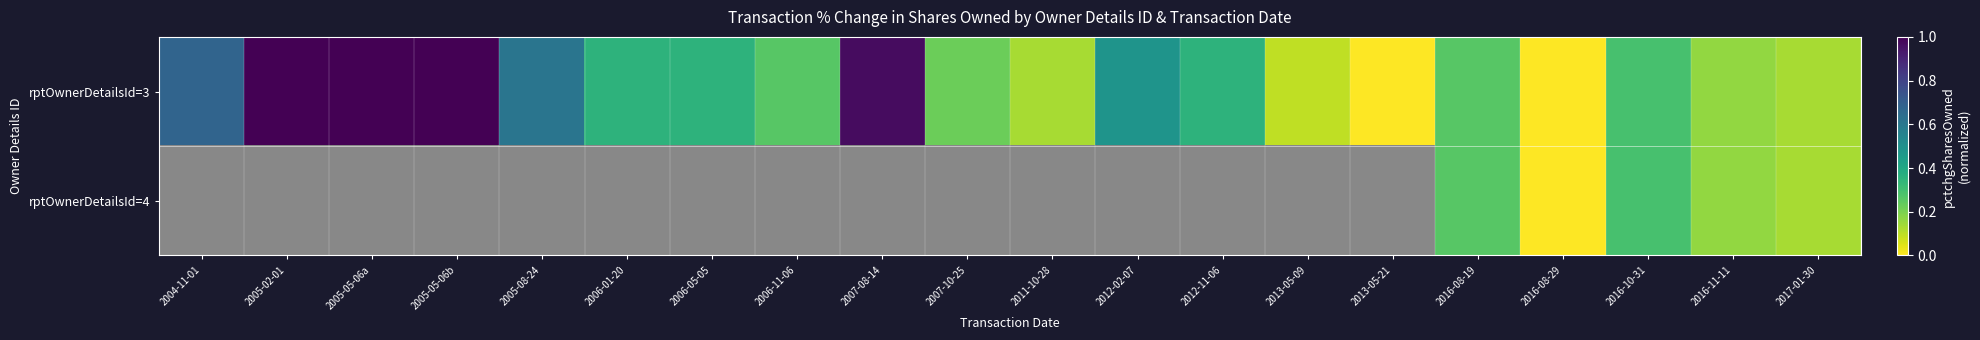

What is the difference between the maximum and second lowest values in the rptOwnerDetailsId=3 series?

1.0